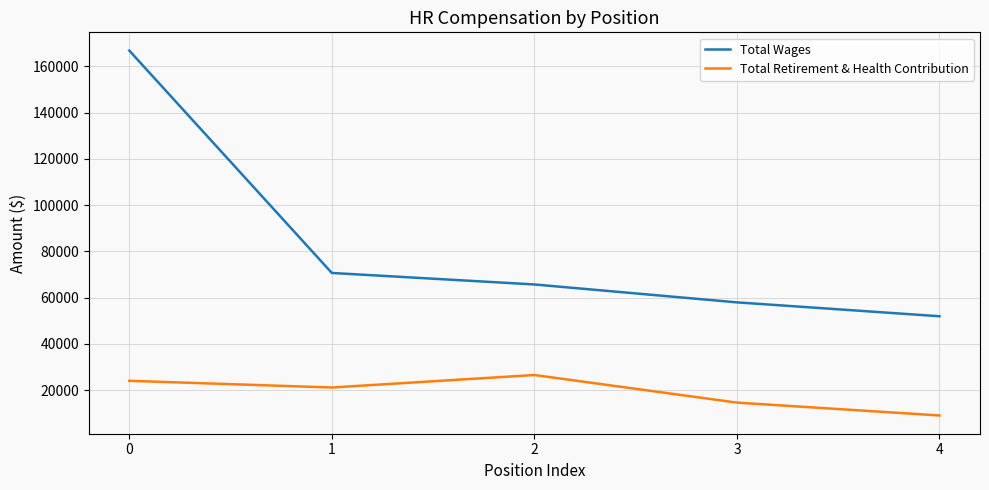

What is the difference between the Total Retirement & Health Contribution values at 0 and 1?

2901